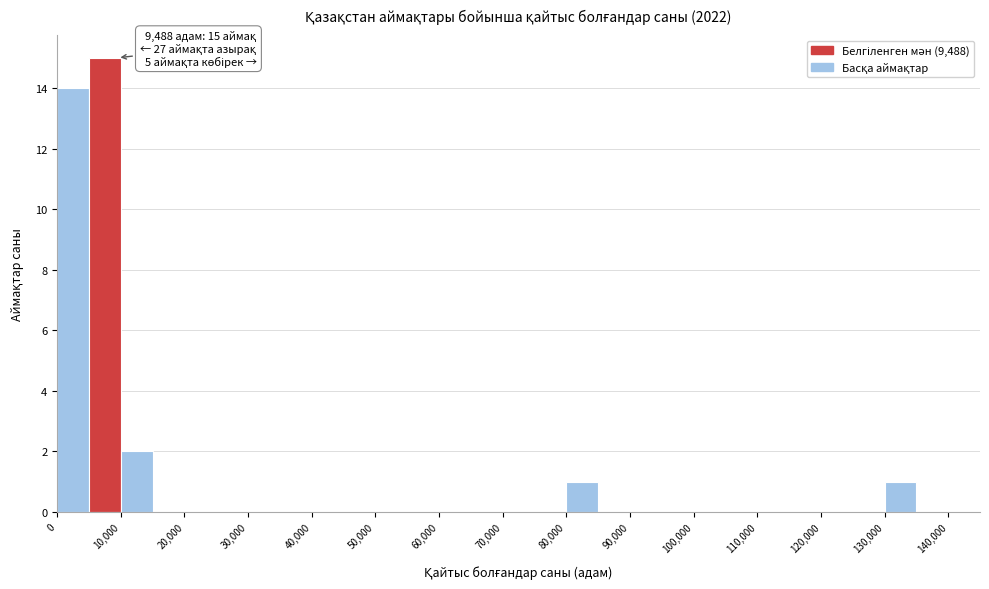

Over which range of the x-axis is the bar tallest?

5000 to 10000